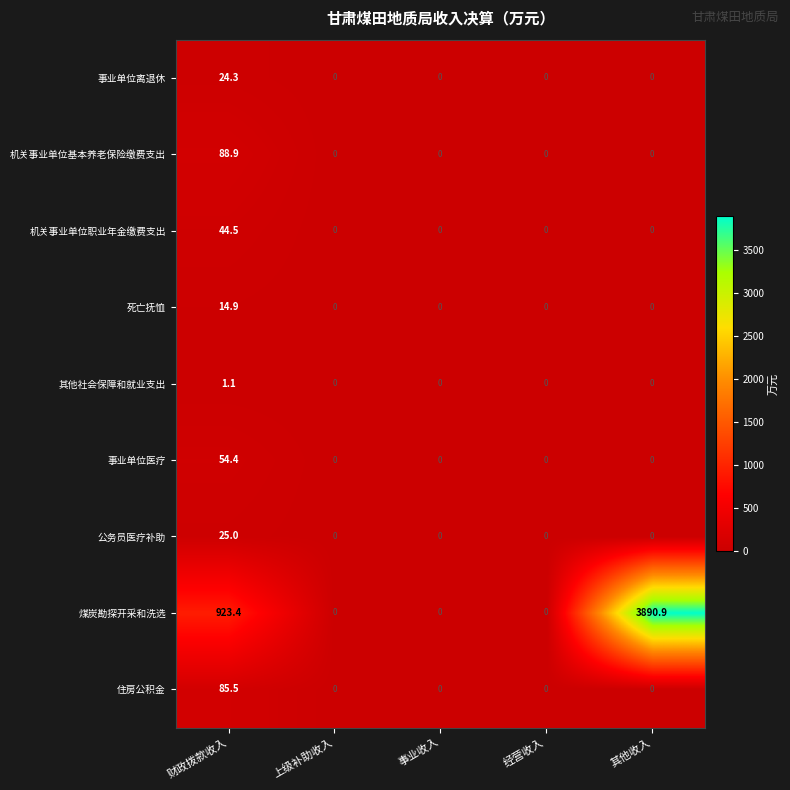

The value of 机关事业单位职业年金缴费支出 at 事业收入 is -20.5. True or false?

False